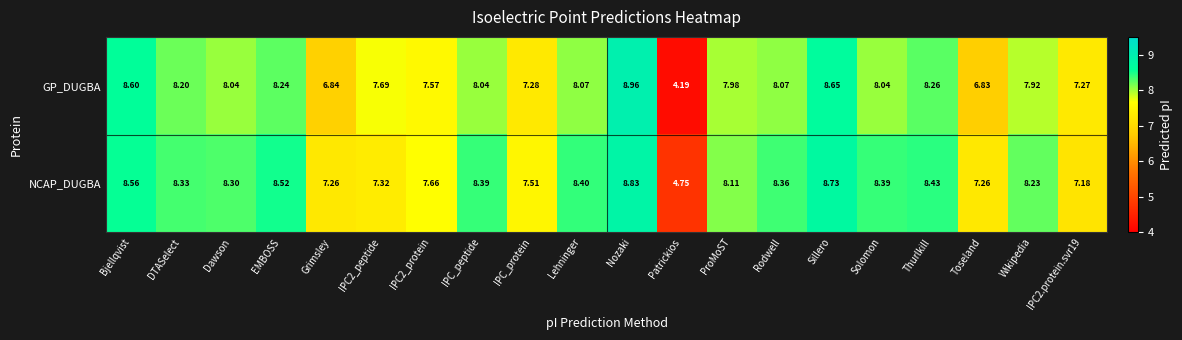

Which series changed the most between IPC_protein and Toseland?

GP_DUGBA